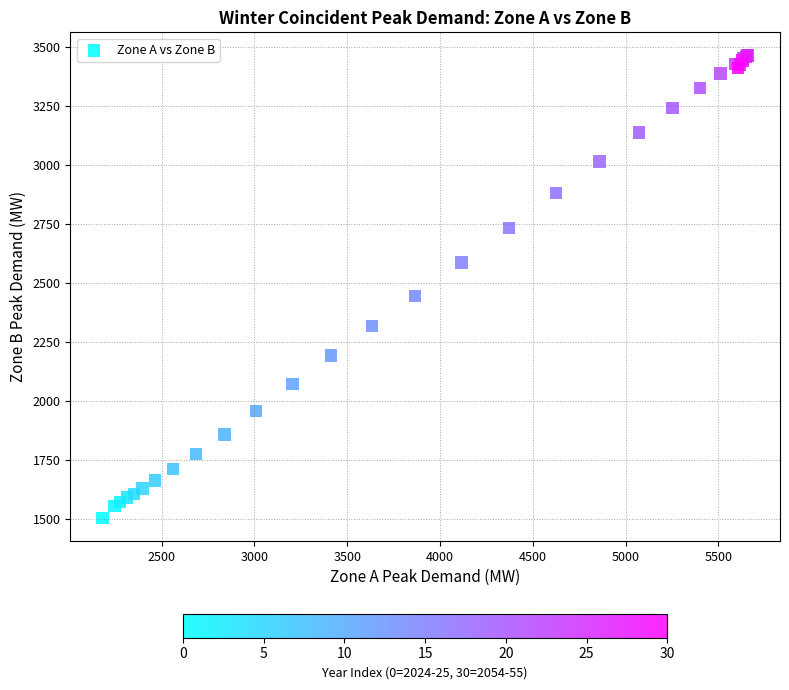

What Y value in the scatter plot is closest to 2485?

2446